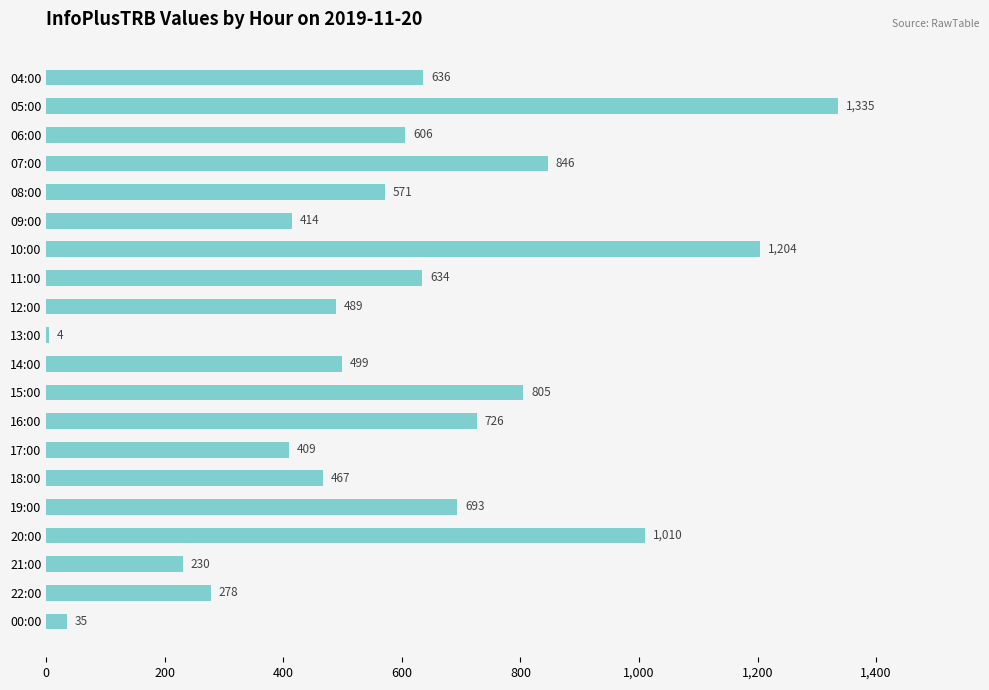

What is the sum of all values?

11891